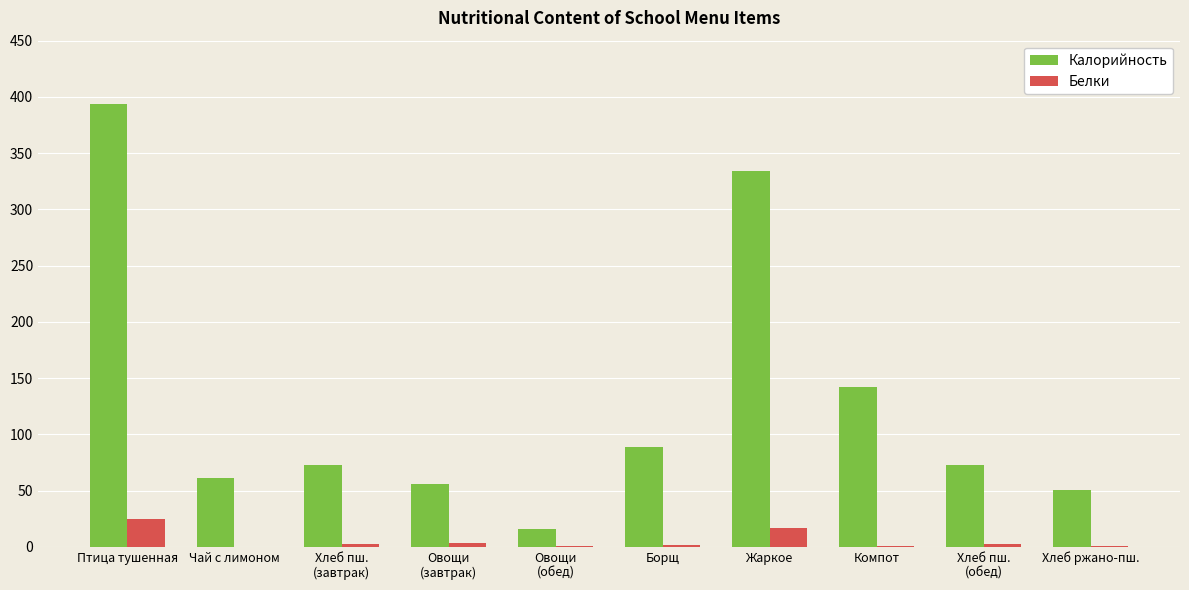

What is the approximate value of Белки at Борщ?

1.5